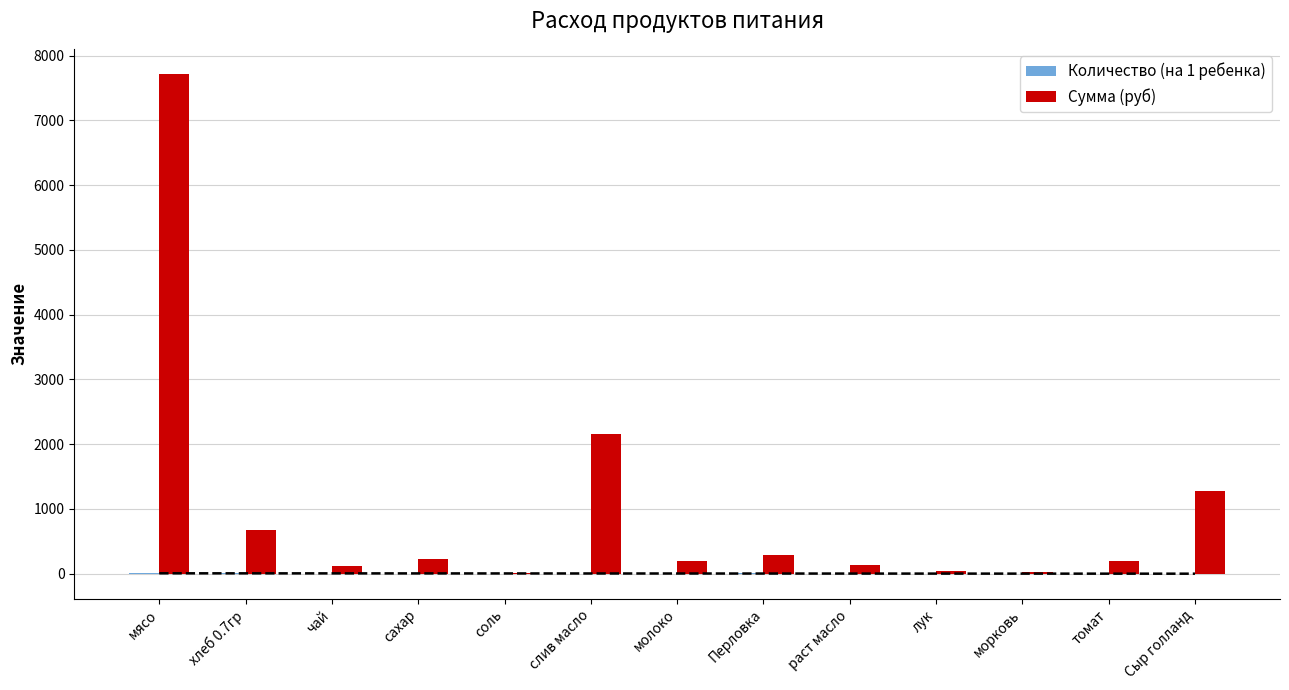

Where does the Количество (на 1 ребенка) series first go above 1?

мясо